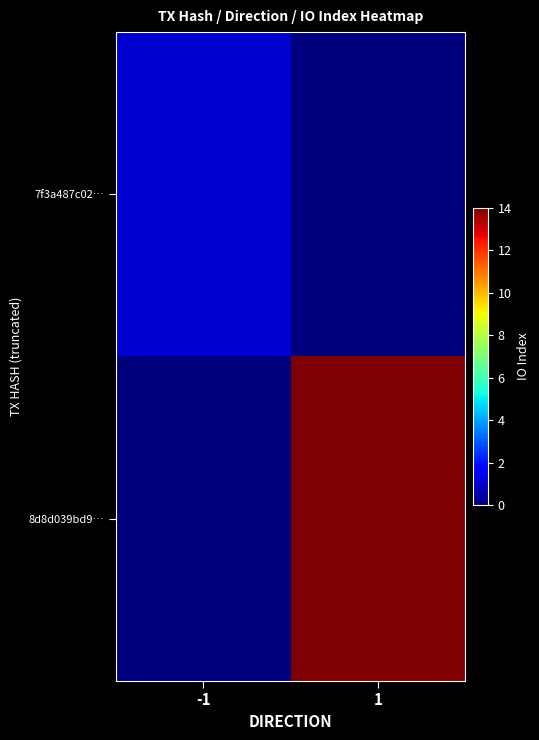

At how many categories does at least one series exceed 6?

1